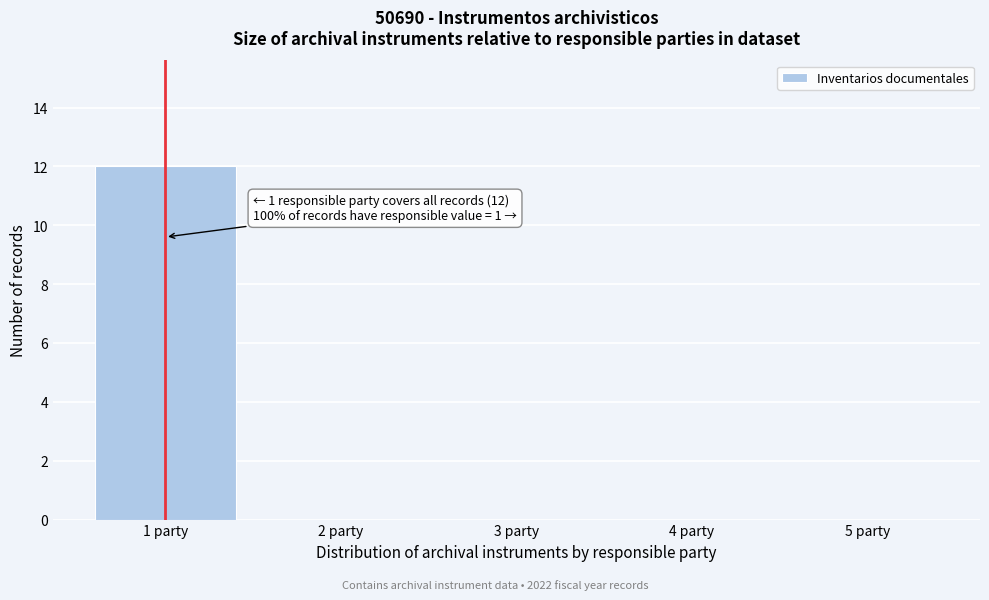

Which range on the x-axis has the tallest bar?

0.5 to 1.5